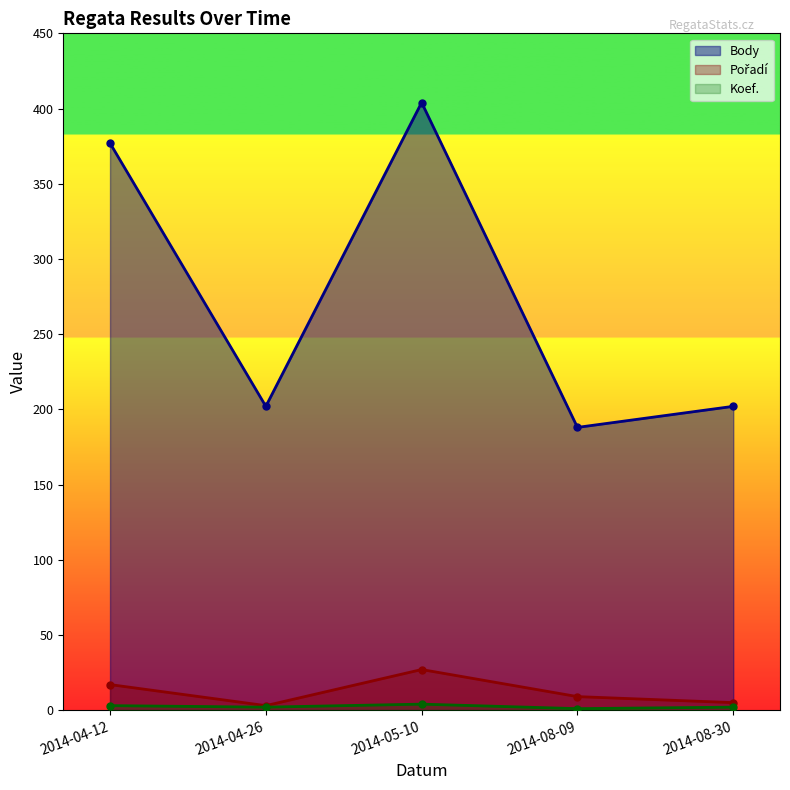

Reading left to right, extract all data points from this chart.

Body: 377	202	404	188	202
Pořadí: 17	3	27	9	5
Koef.: 3	2	4	1	2